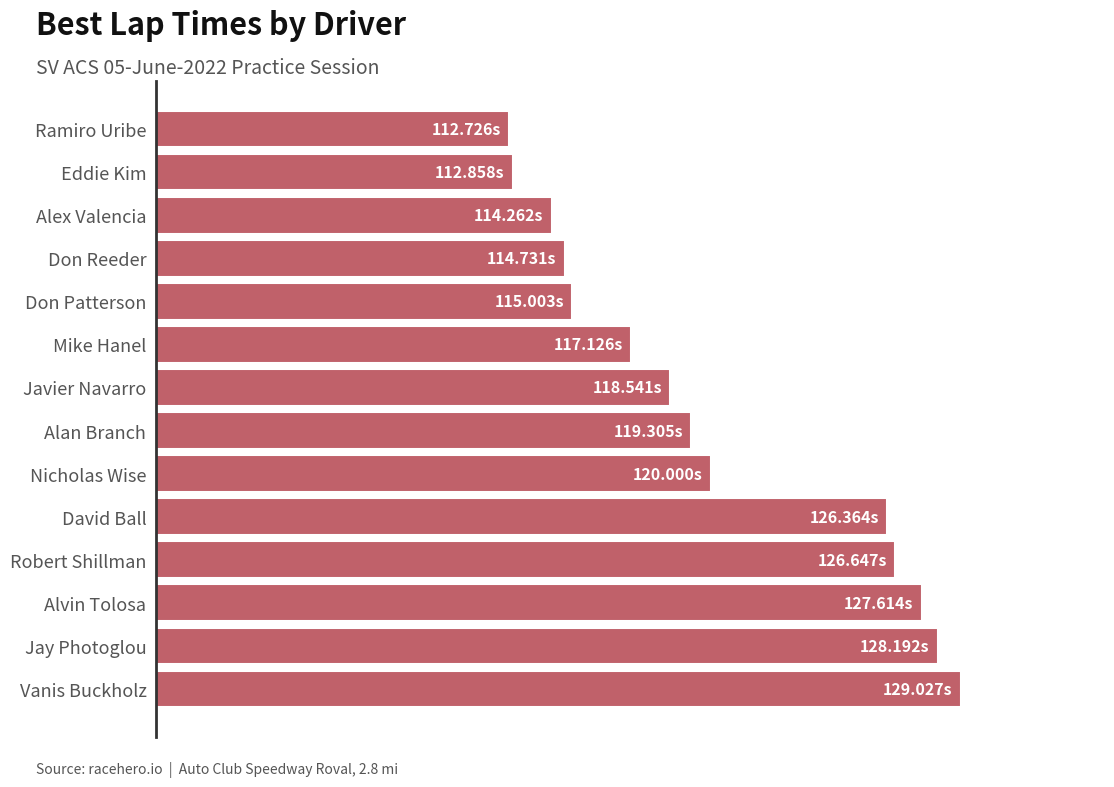

Does the chart contain any negative values?

No